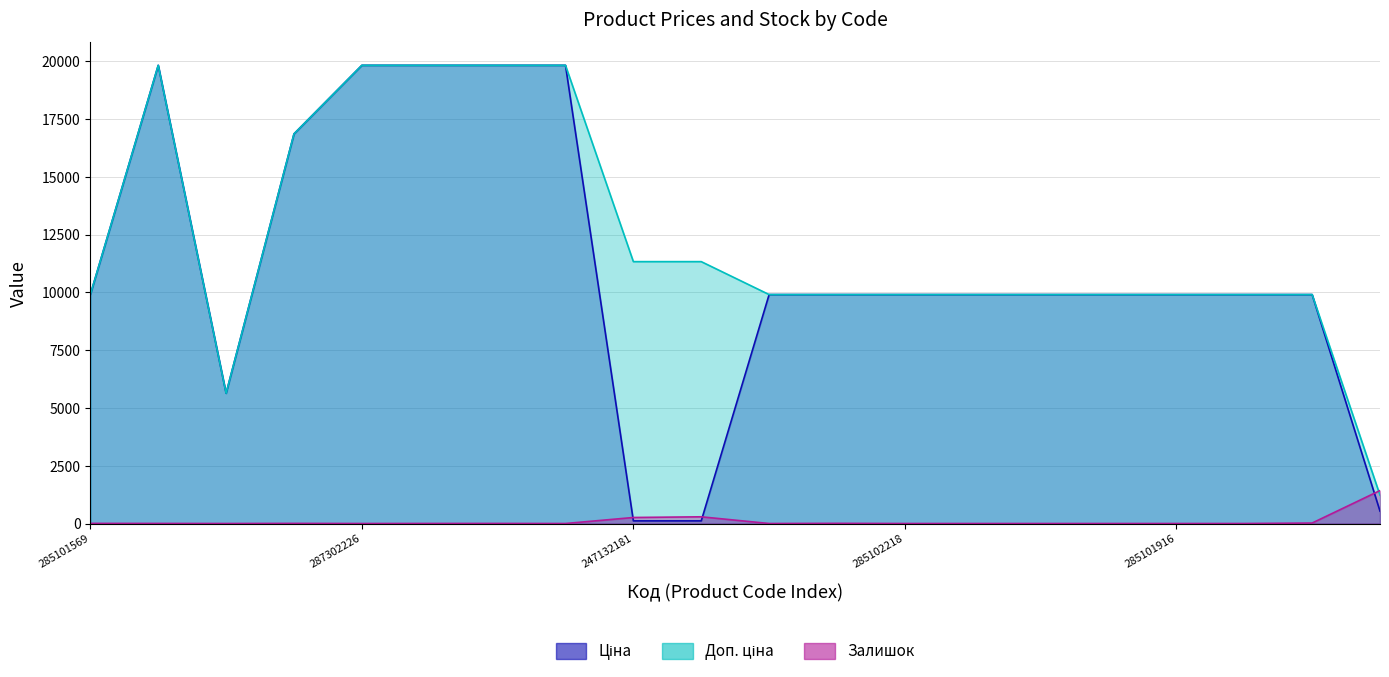

At how many categories does at least one series exceed 10272?

8